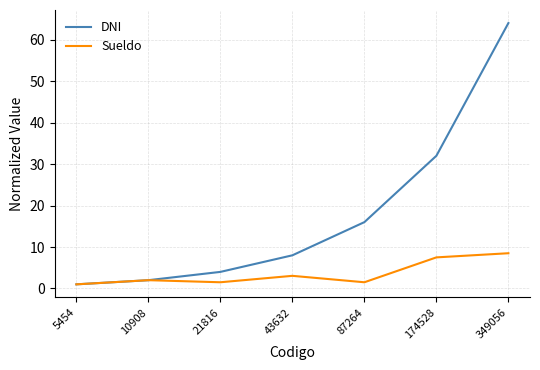

Is it true that Sueldo equals 1.0 at 5454?

True